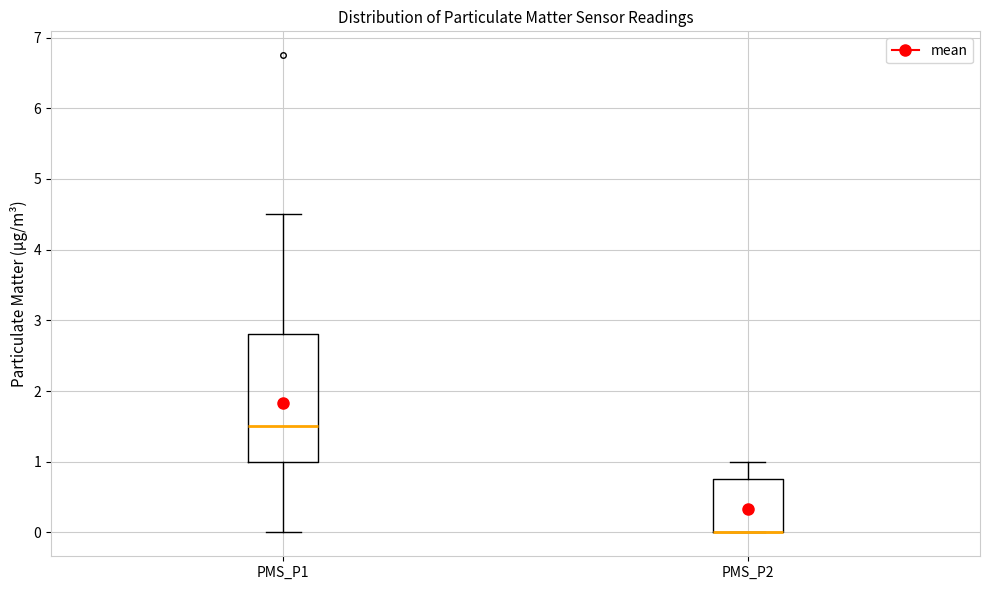

Reading left to right, transcribe this box plot: for each box, give where its median line is, the range the box spans, and where its two whiskers end, as read against the y-axis. The values are not printed on the chart, so give them approximately, as read against the axis.

PMS_P1: median 1.5, box 1.0 to 2.8, whiskers 0.0 to 4.5
PMS_P2: median 0.0 (drawn on the box's lower edge), box 0.0 to 0.8, whiskers 0.0 to 1.0